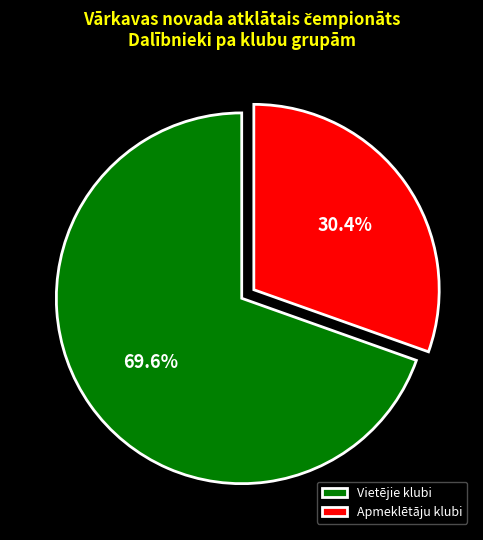

What is the largest slice in the pie chart?

Vietējie klubi